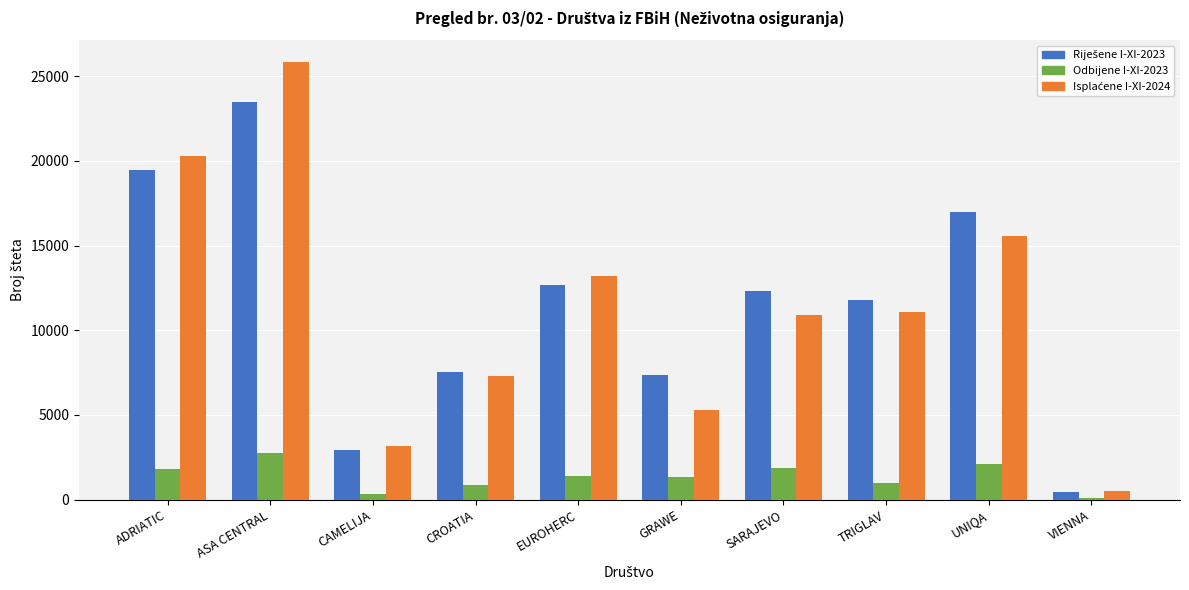

What is the spread (max minus min) of values at ADRIATIC?

18500